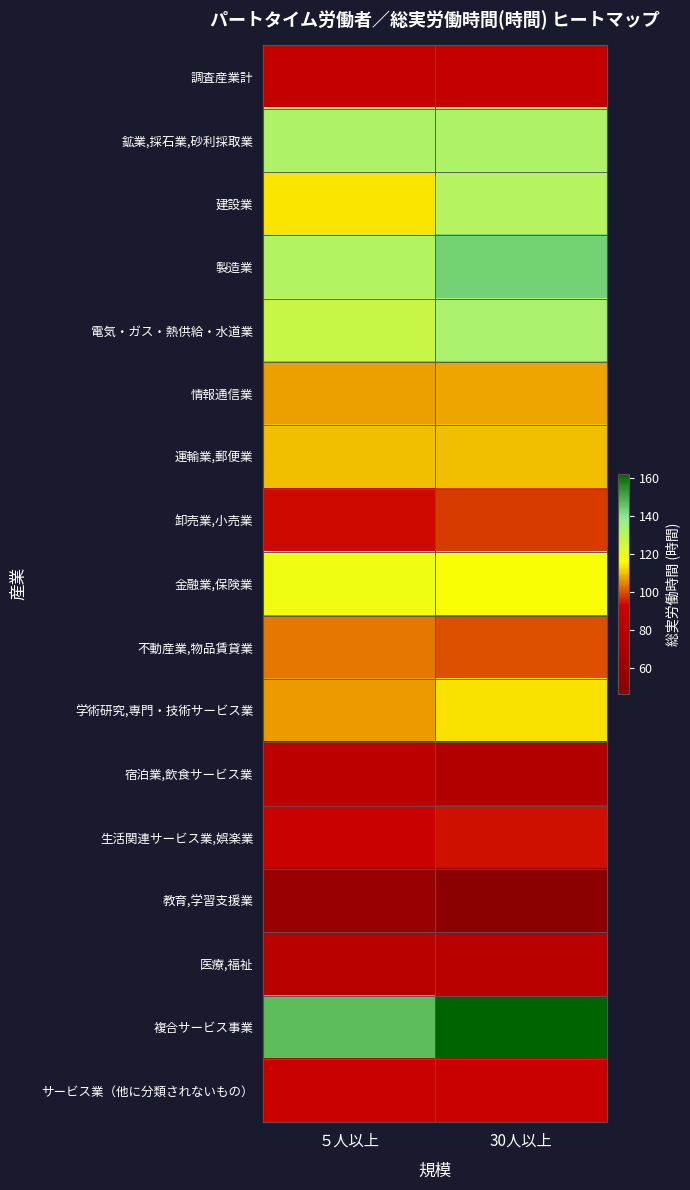

What is the spread (max minus min) of values at 30人以上?

115.3